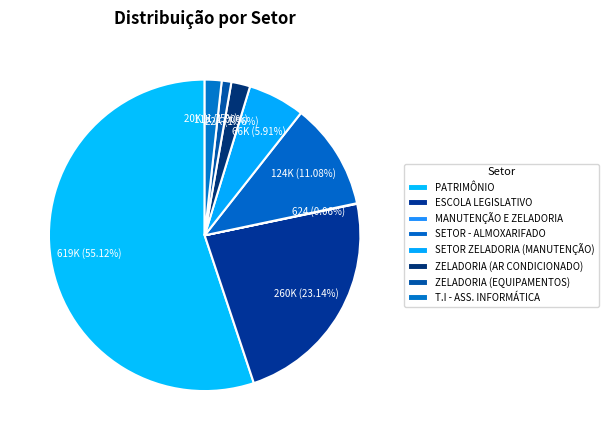

How many slices are in this pie chart?

8